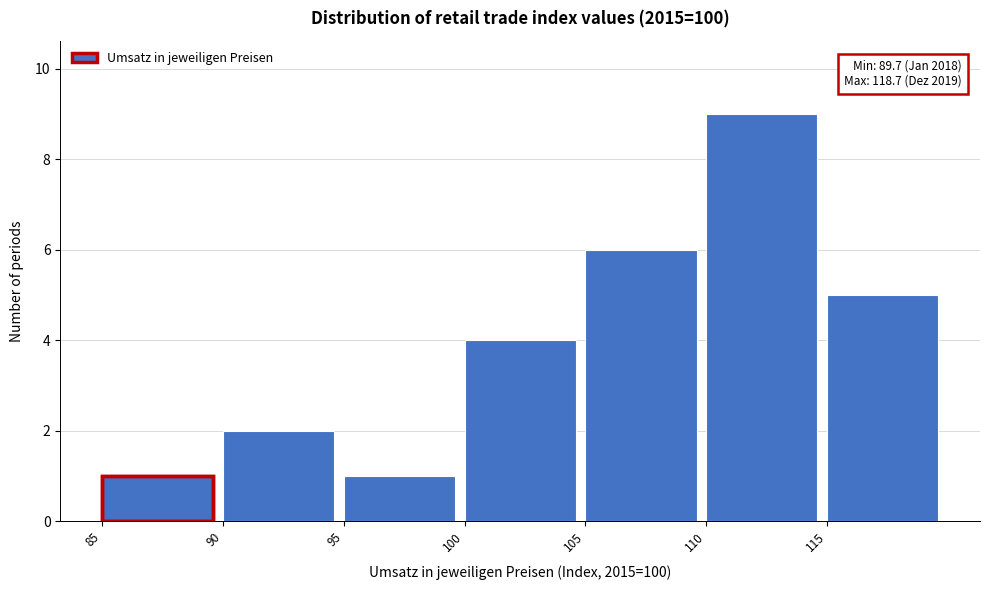

Which range on the x-axis has the tallest bar?

110 to 115